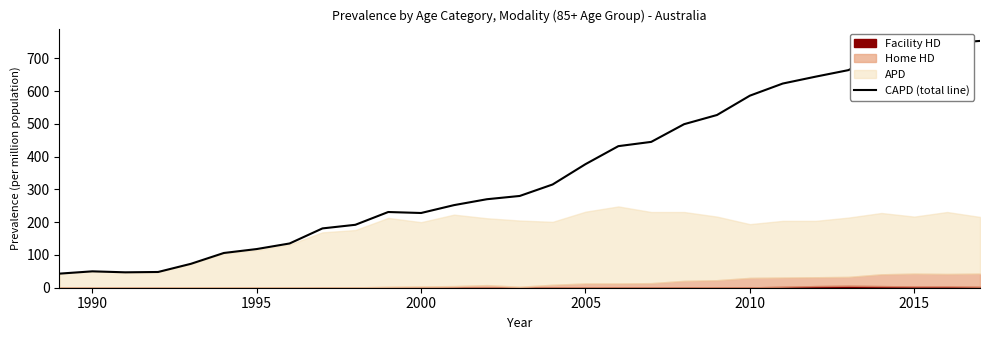

Is it true that CAPD (total line) equals 1211 at 2015?

False